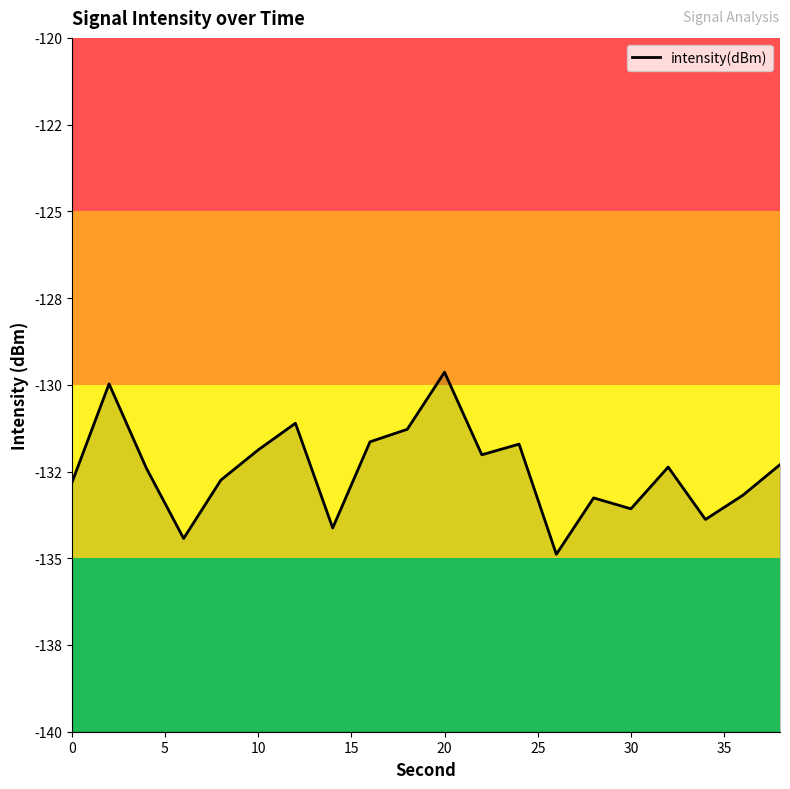

How many interior local peaks (higher than both neighbors) does the data have?

6